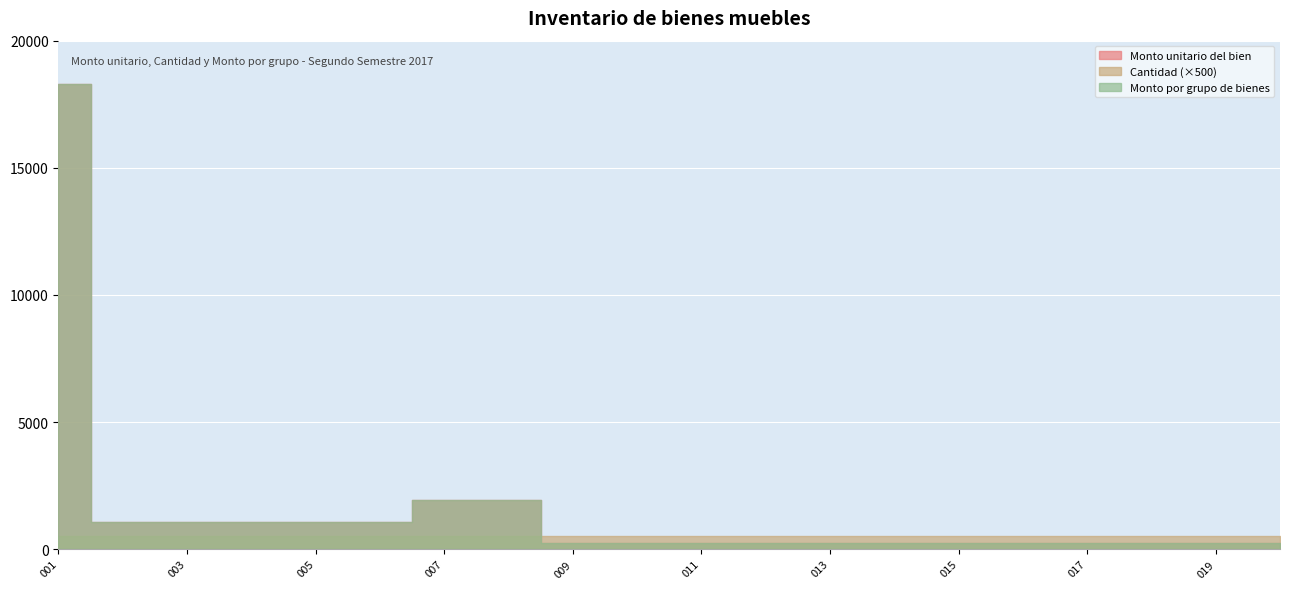

What is the average value of the Monto por grupo de bienes series?

1522.5